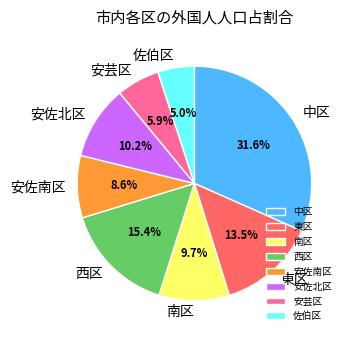

Is the sum of 南区 and 安芸区 greater than half?

No